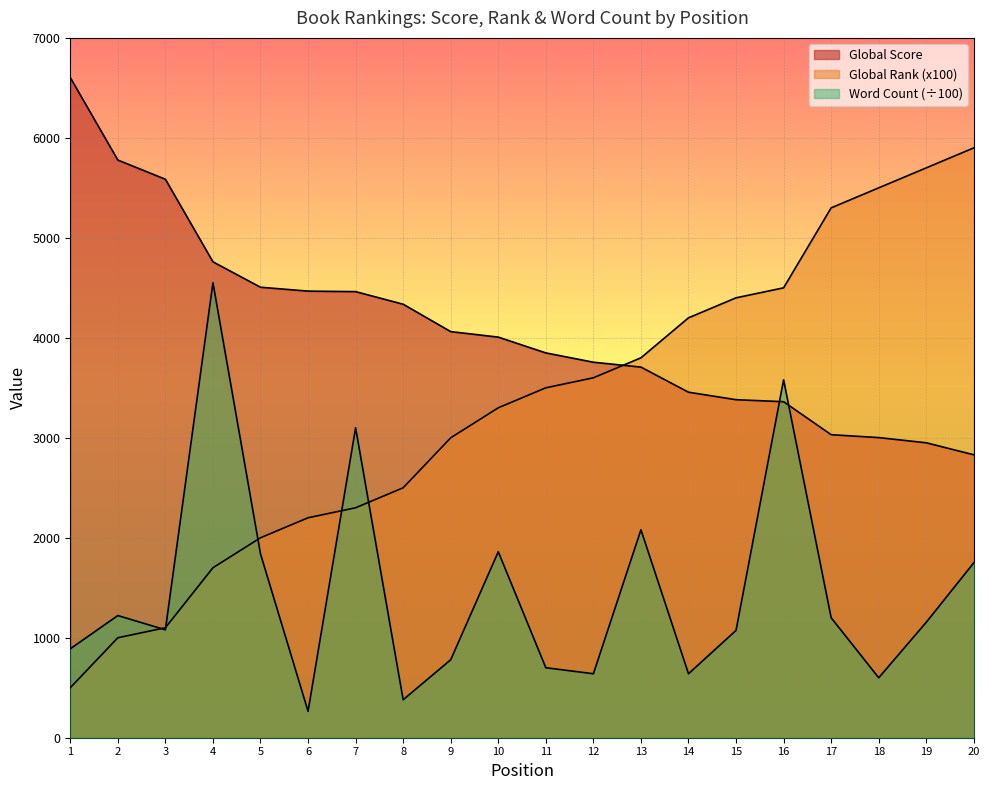

Which label corresponds to the smallest value in the chart?

6